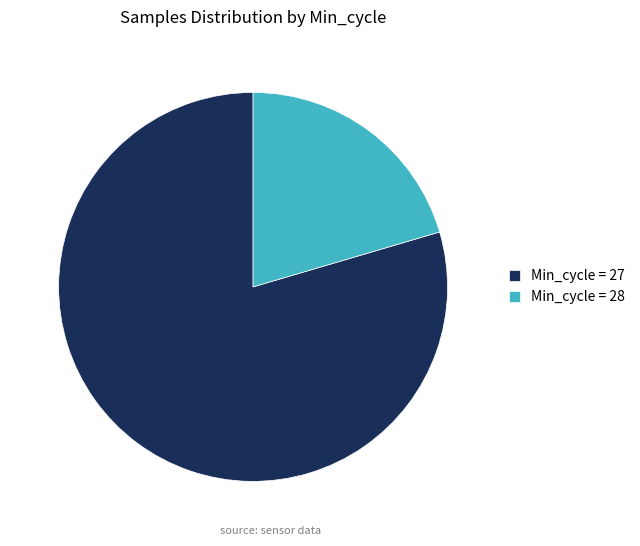

Which slice is the smallest?

Min_cycle = 28